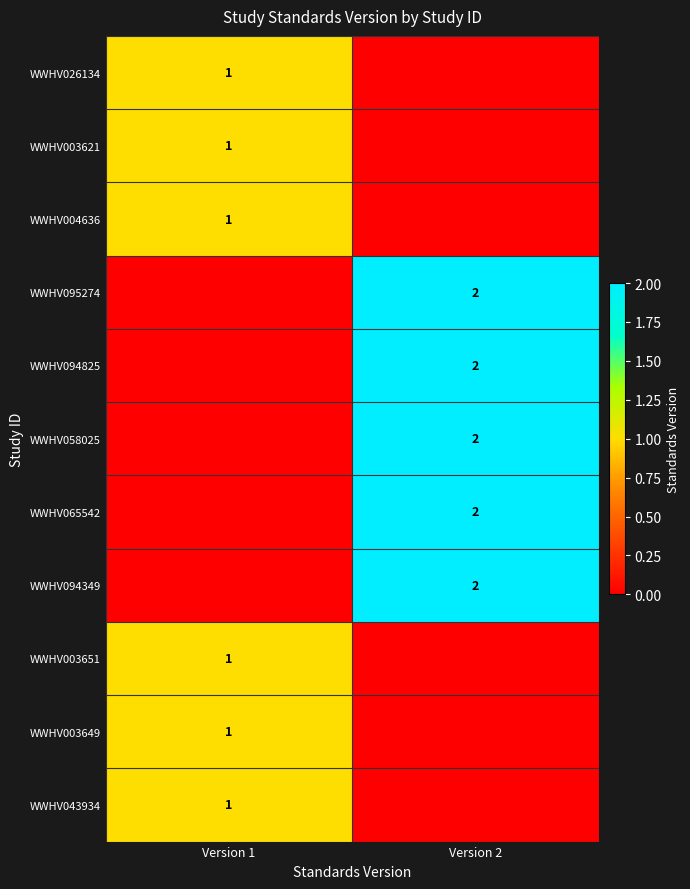

True or false: WWHV003649 has a value of 0 at Version 1.

False